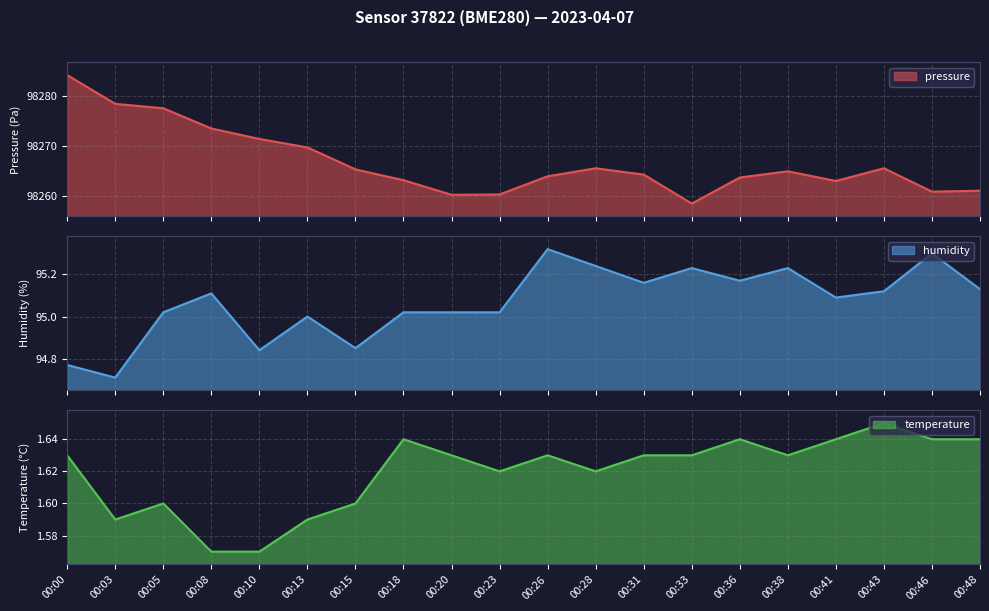

What is the sum of the humidity values at 00:18 and 00:00?

189.8